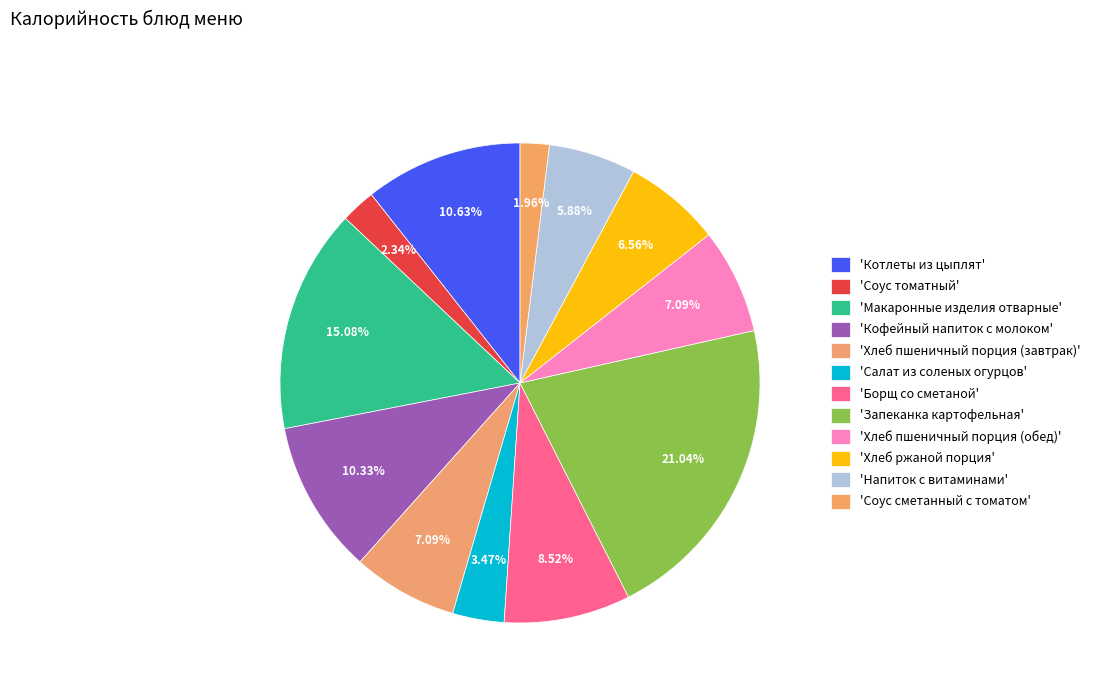

How many segments does this pie chart have?

12